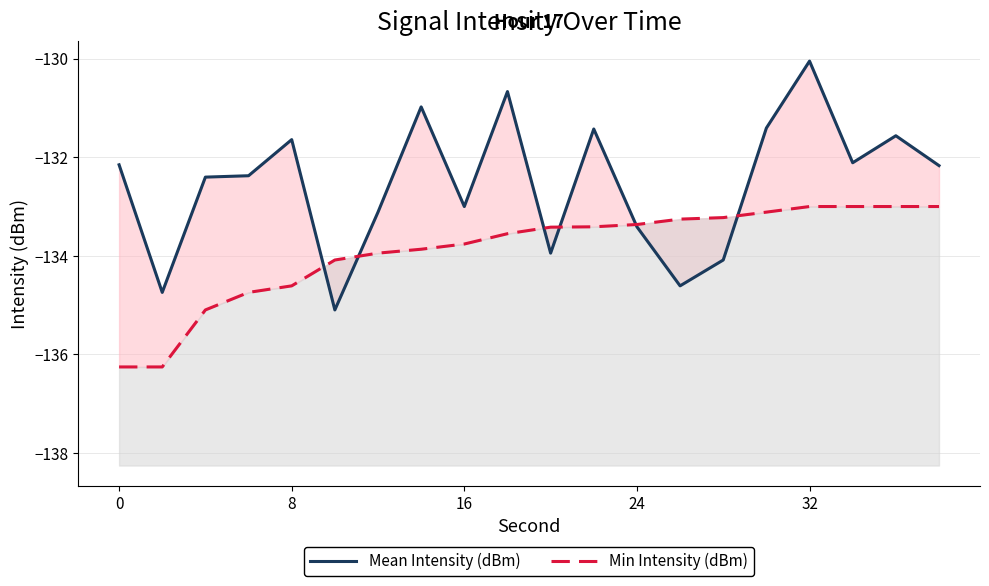

What are all the series names shown in the legend?

Mean Intensity (dBm), Min Intensity (dBm)